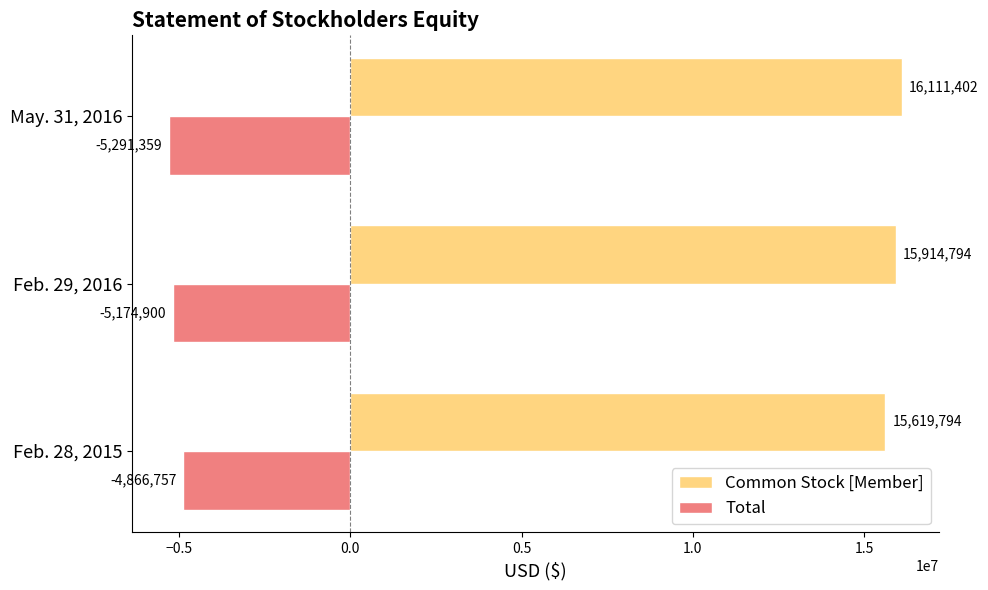

What is the sum of the Total values at May. 31, 2016 and Feb. 29, 2016?

-10466259